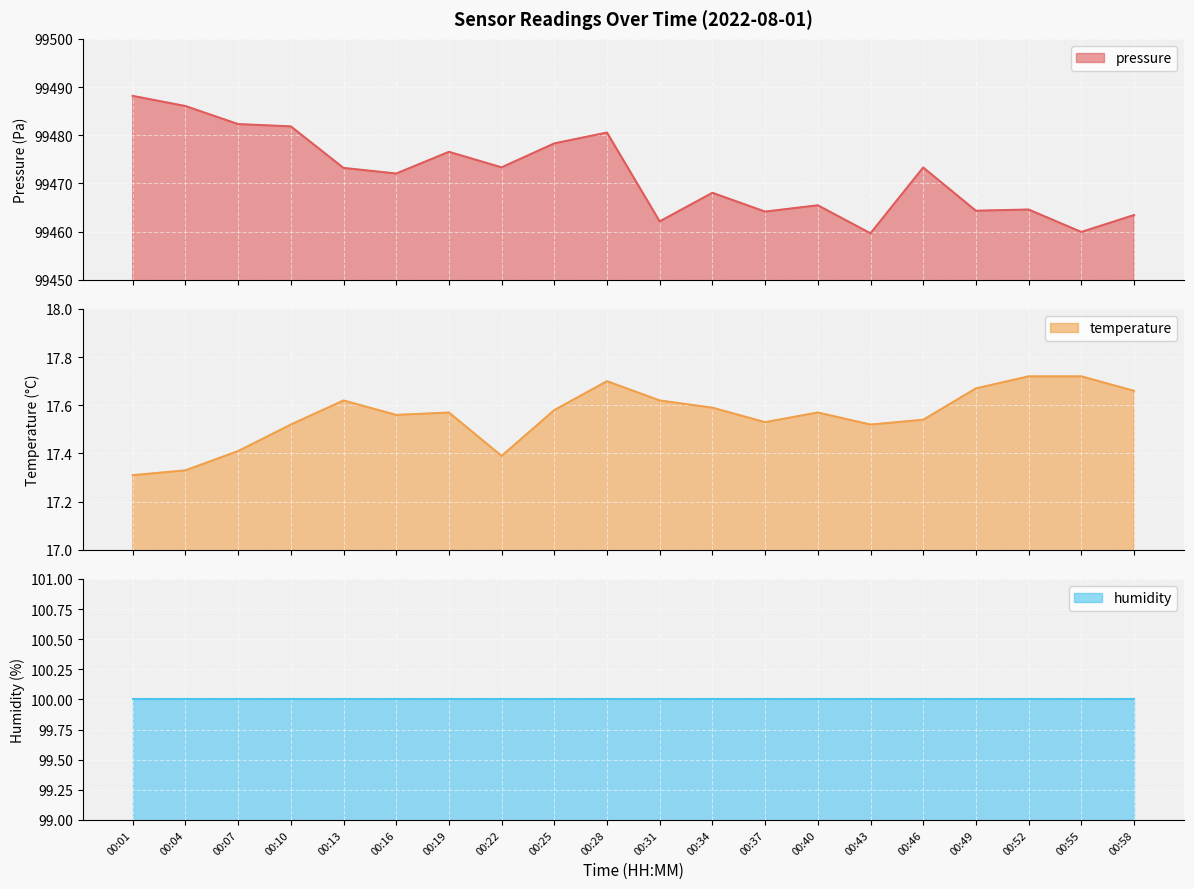

At which category does temperature reach its first local peak?

00:13